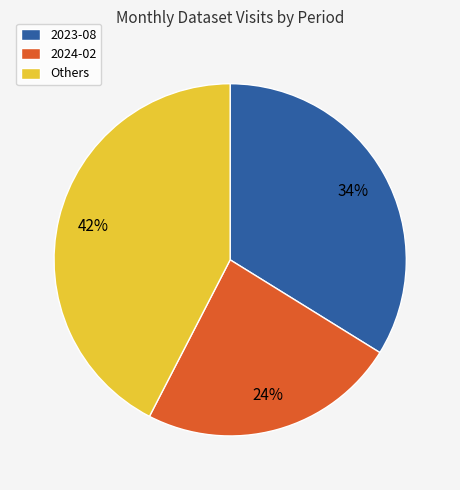

How many segments does this pie chart have?

3